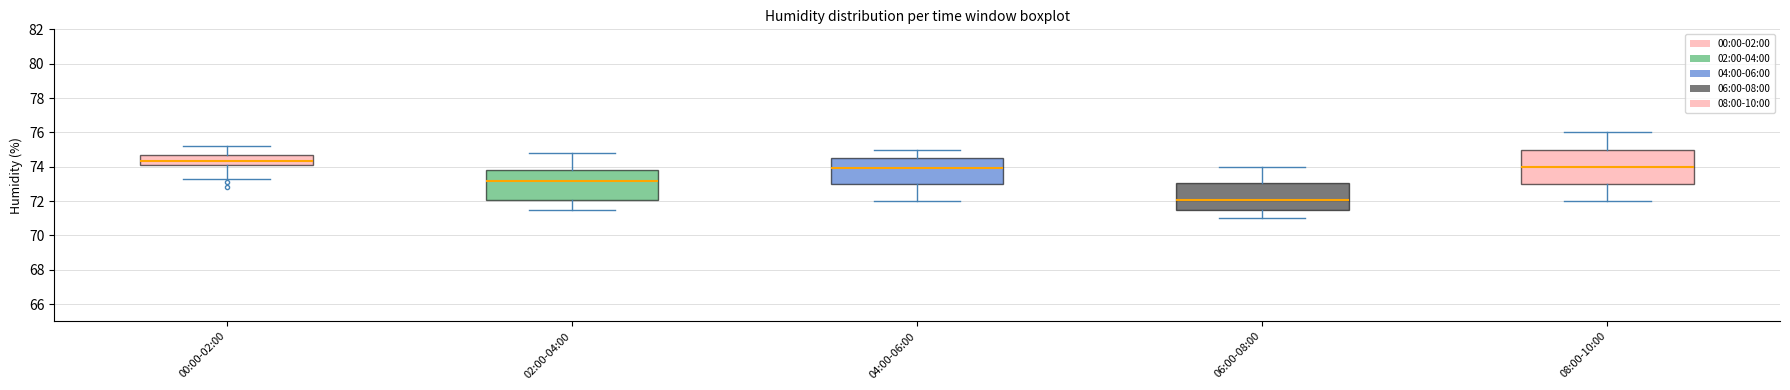

Which box's median line is the lowest?

06:00-08:00